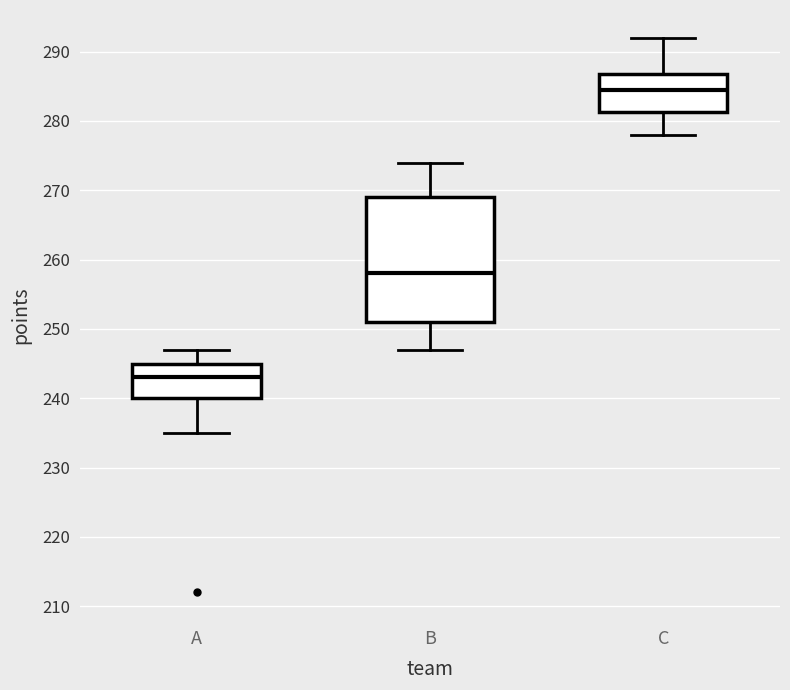

Reading left to right, read every box against the y-axis: the position of its median line, the range the box covers, and the ends of its whiskers. The values are not printed on the chart, so give them approximately, as read against the axis.

A: median 243, box 240 to 245, whiskers 235 to 247
B: median 258, box 251 to 269, whiskers 247 to 274
C: median 285, box 281 to 287, whiskers 278 to 292